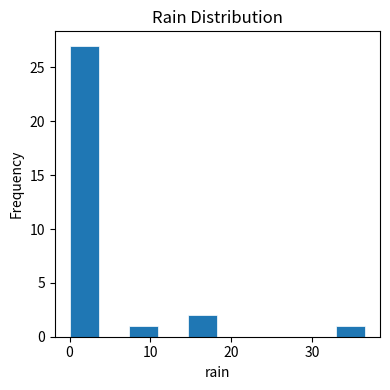

Read against the x-axis, roughly where is the centre of the tallest bar?

2